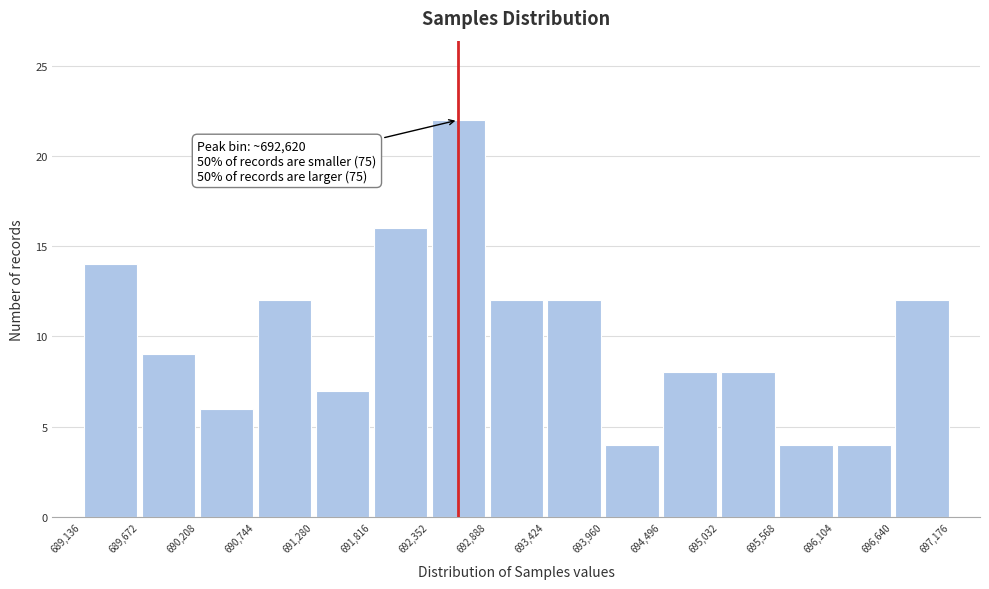

Over which range of the x-axis is the bar tallest?

692,352 to 692,888